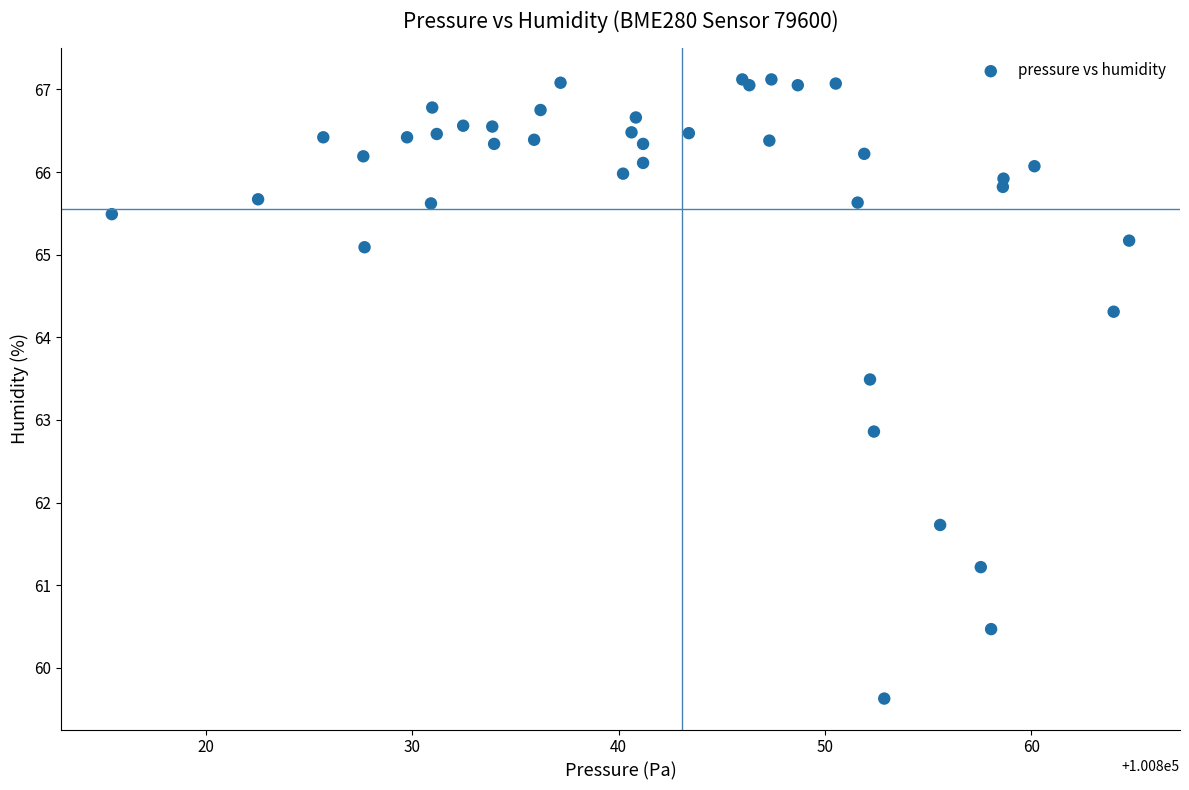

What Y value in the scatter plot is closest to 63?

62.9